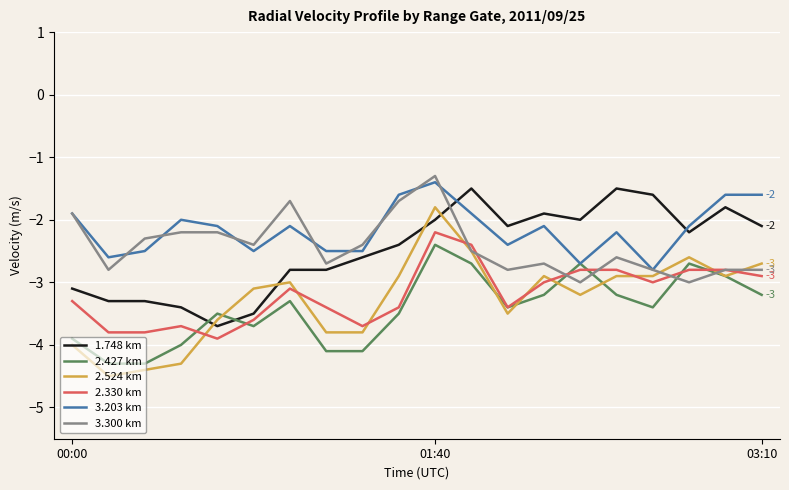

Which series has the largest total across all categories?

3.203 km